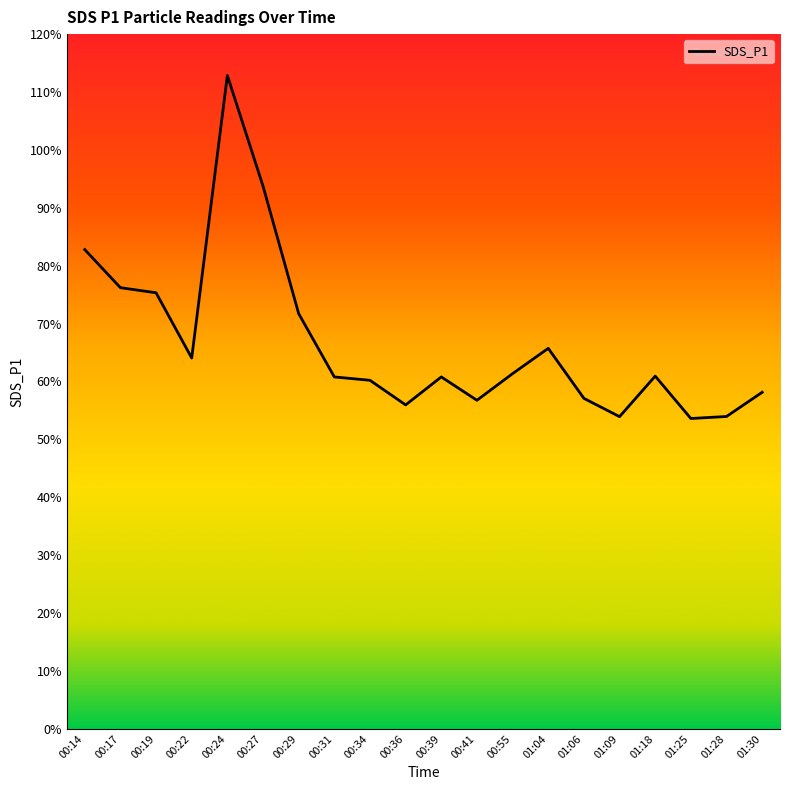

At which category does the chart reach its peak across all series?

00:24